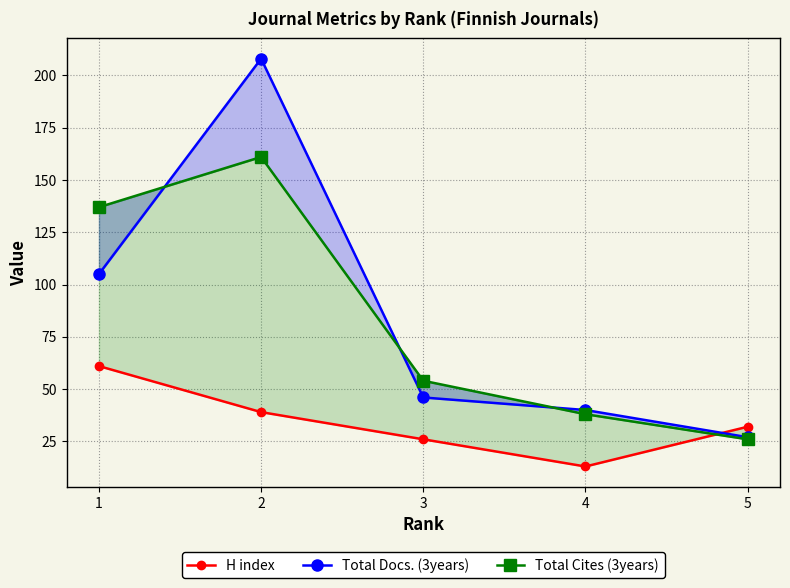

Where is the first local minimum for H index?

4